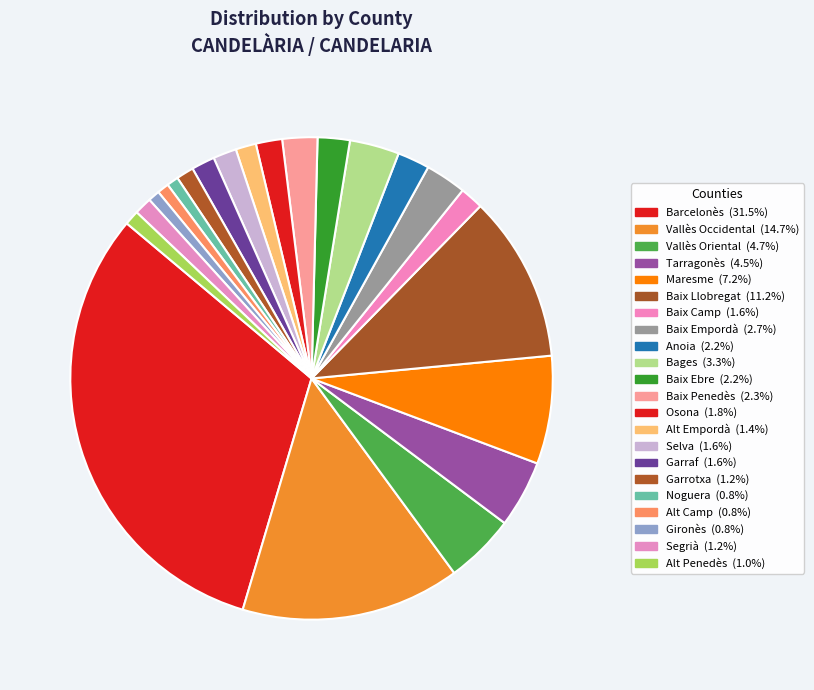

Is there a majority slice in this chart?

No